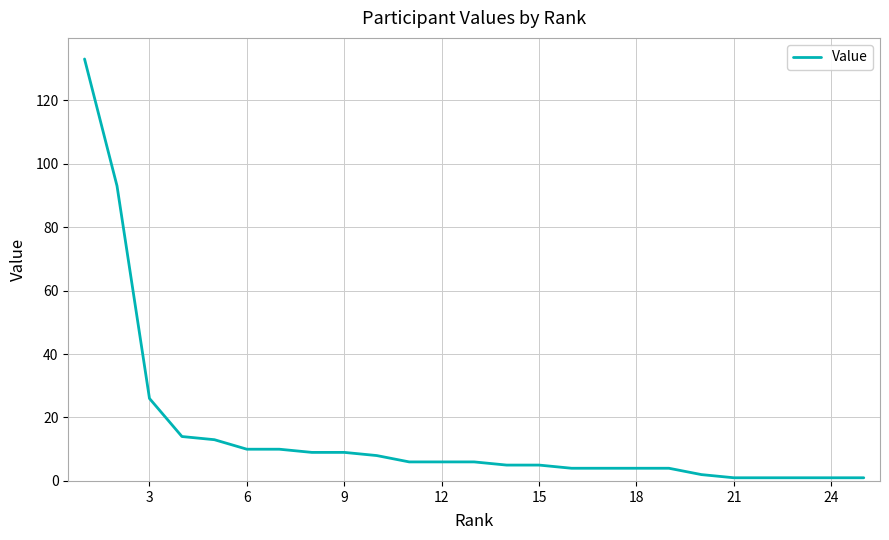

What is the maximum value shown in the chart?

133